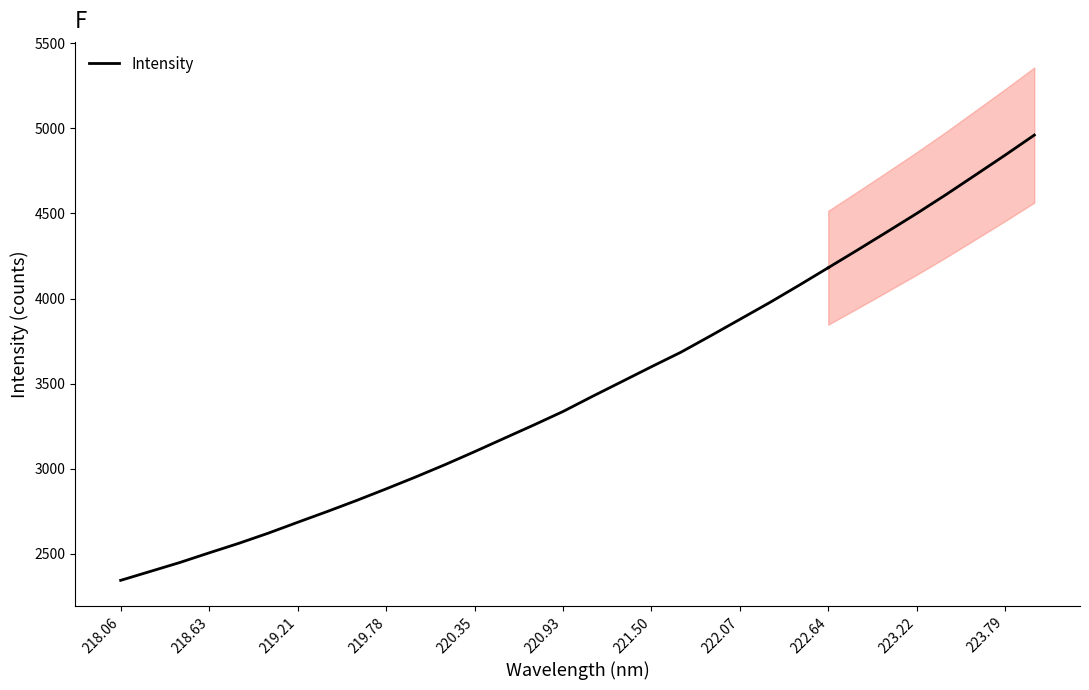

Does the chart display data point markers on the line(s)?

No